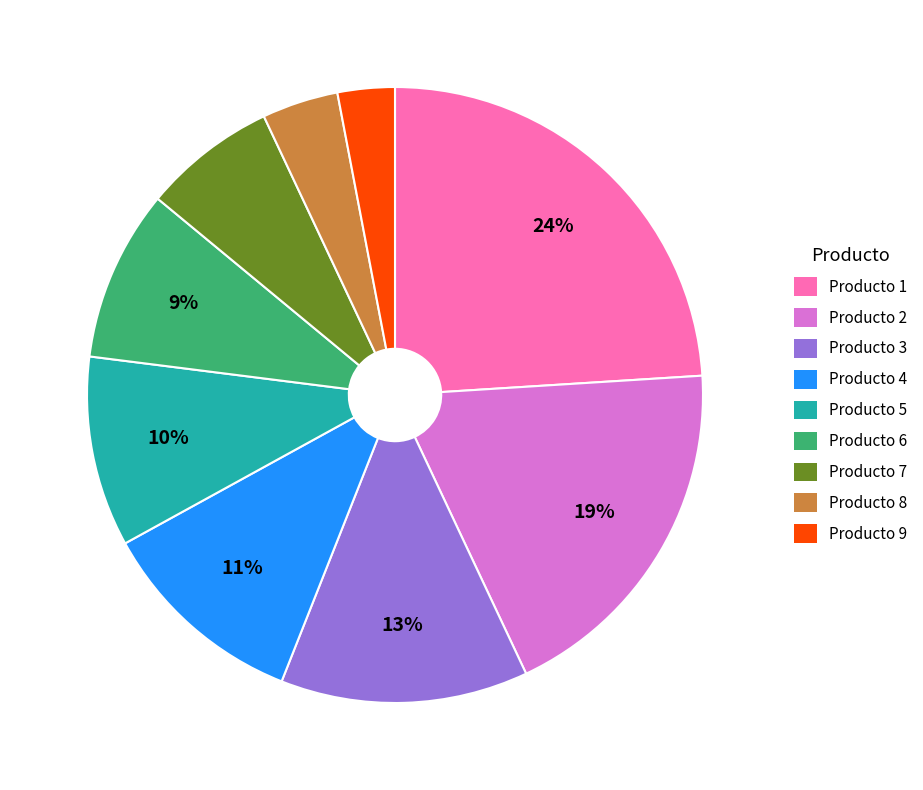

To the nearest percent, what is the difference between the Producto 7 and Producto 6 slice percentages?

2%